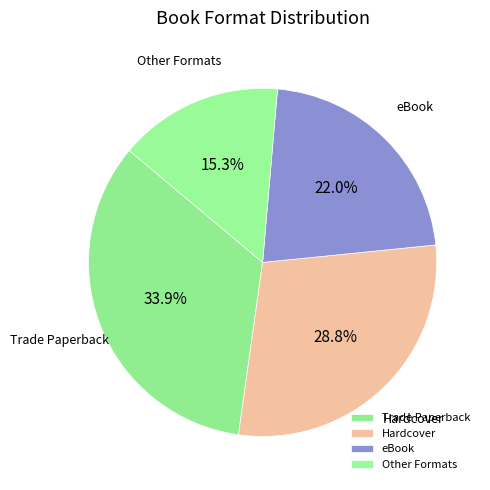

Rank the categories by value from lowest to highest.

Other Formats, eBook, Hardcover, Trade Paperback